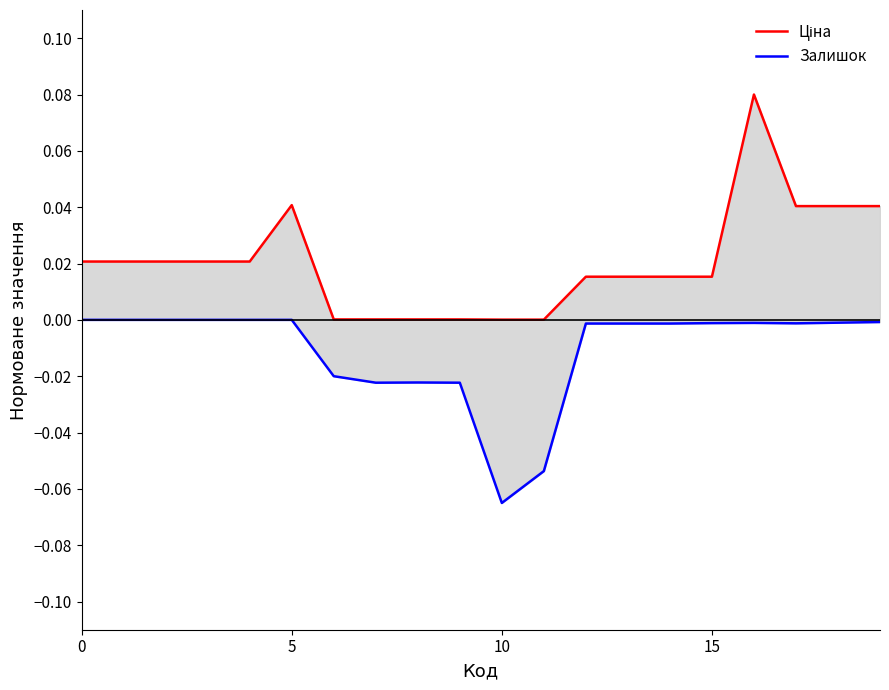

Is it true that Залишок equals -0.0 at 7?

True